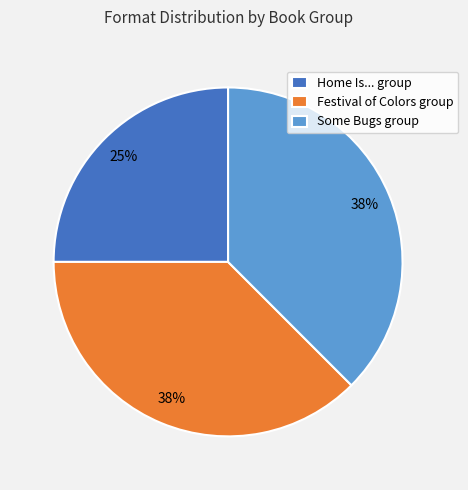

True or false: Home Is... group accounts for 25% of the total.

True